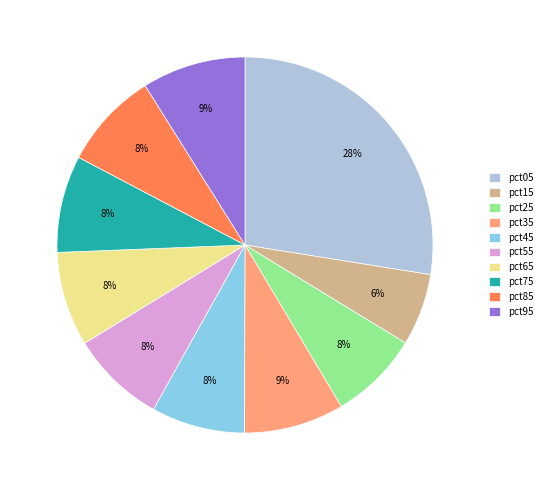

Is pct75 the majority of the pie?

No